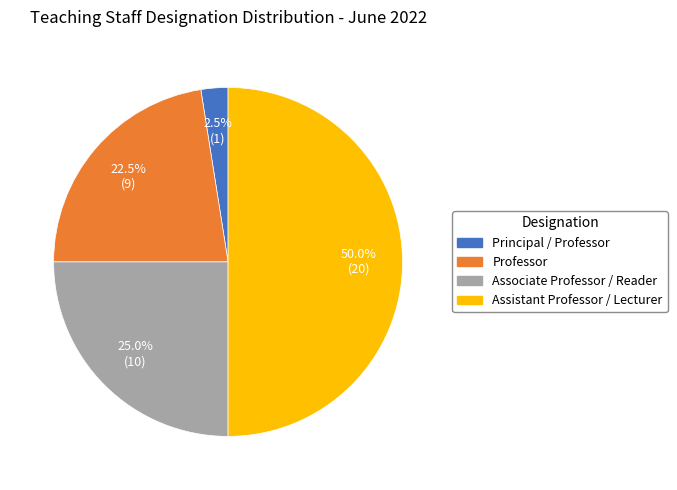

Which slice is the smallest?

Principal / Professor